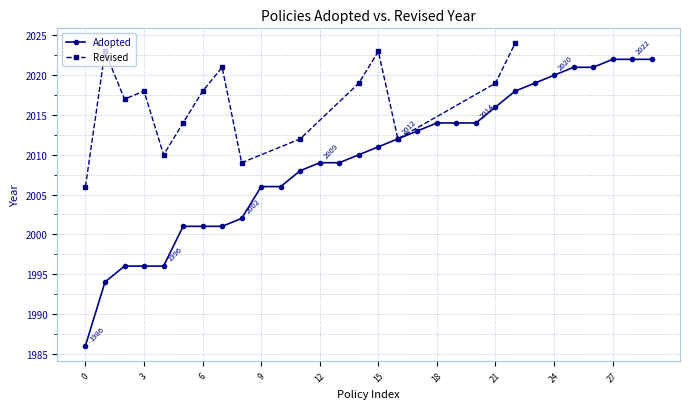

What is the highest value of the Adopted series?

2022